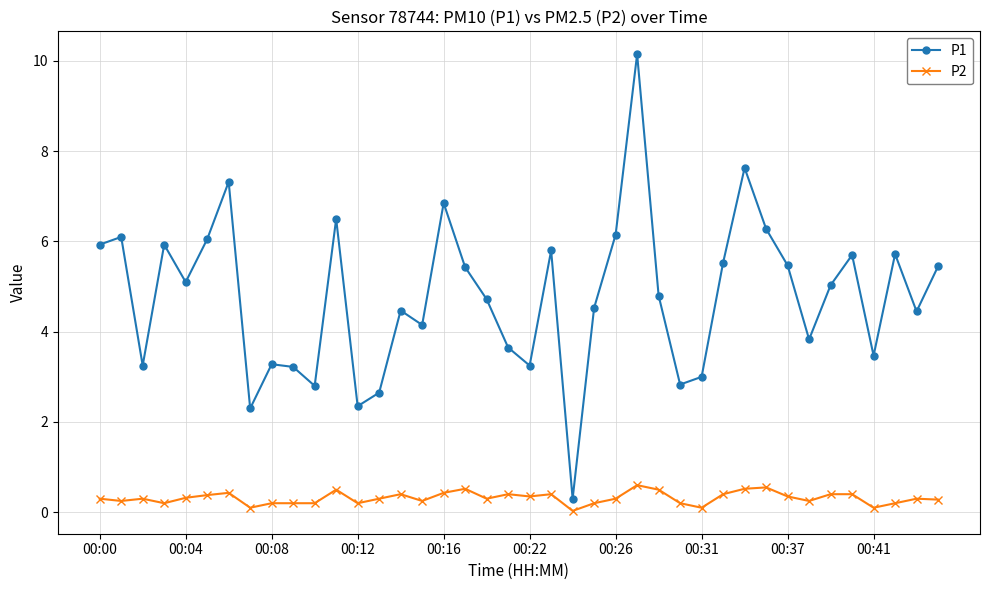

What is the average value of the P1 series?

4.8